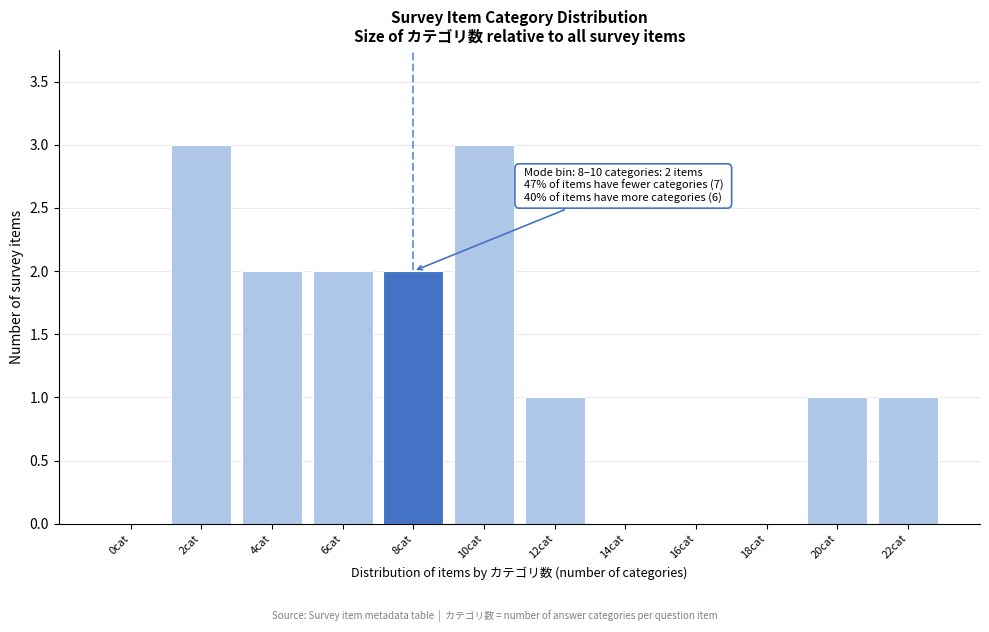

Reading left to right, list all the values displayed in this chart.

0cat=0	2cat=3	4cat=2	6cat=2	8cat=2	10cat=3	12cat=1	14cat=0	16cat=0	18cat=0	20cat=1	22cat=1